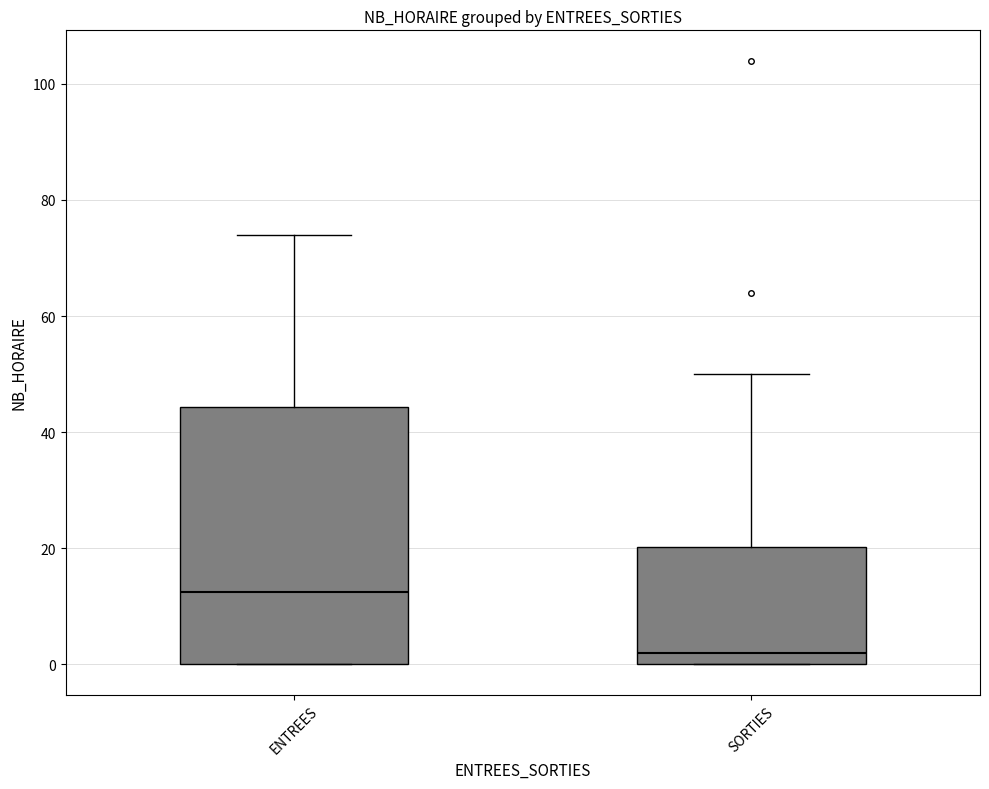

Where is the lower edge of the box for SORTIES on the y-axis? The values are not printed on the chart, so give them approximately, as read against the axis.

0